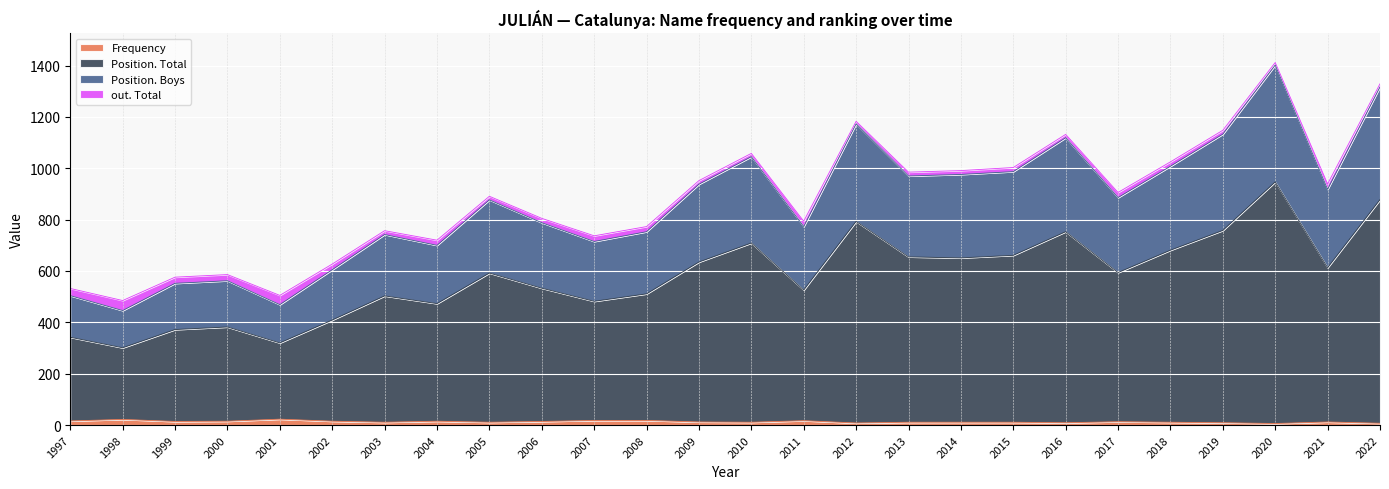

At which label does Position. Boys first exceed 906?

2009